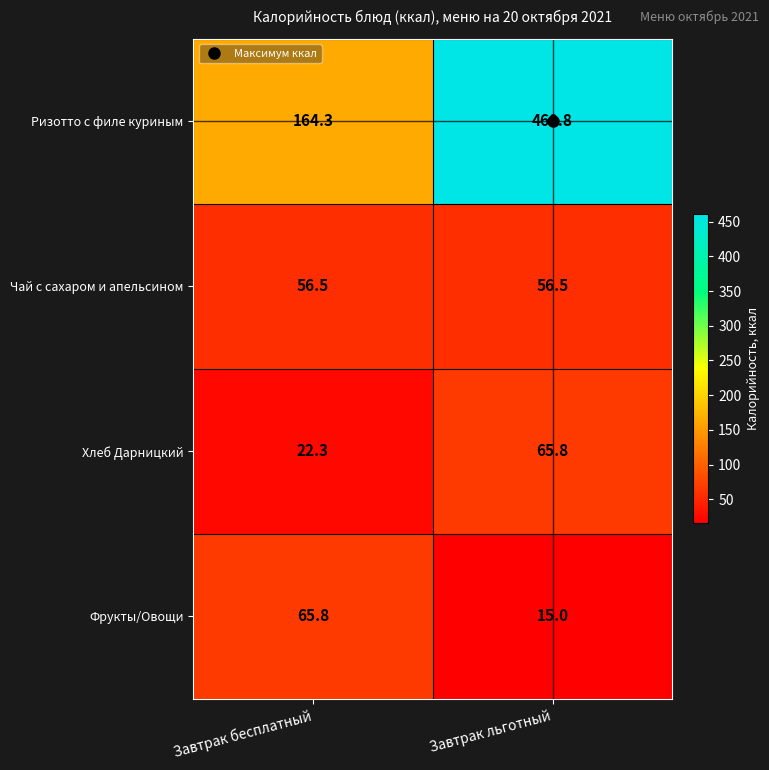

What is the sum of the Чай с сахаром и апельсином values at Завтрак бесплатный and Завтрак льготный?

113.0